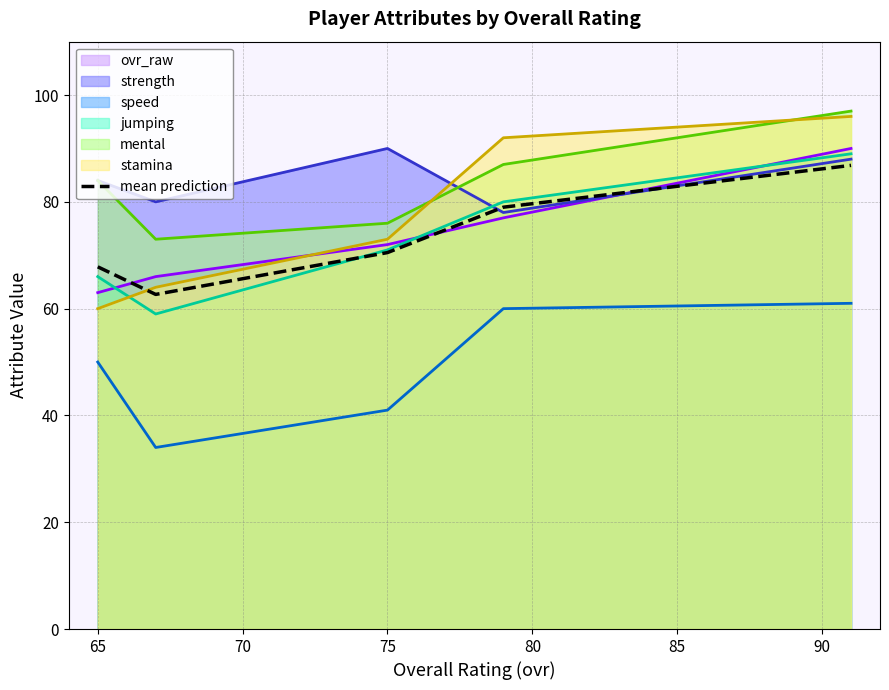

What is the greatest value displayed?

97.0